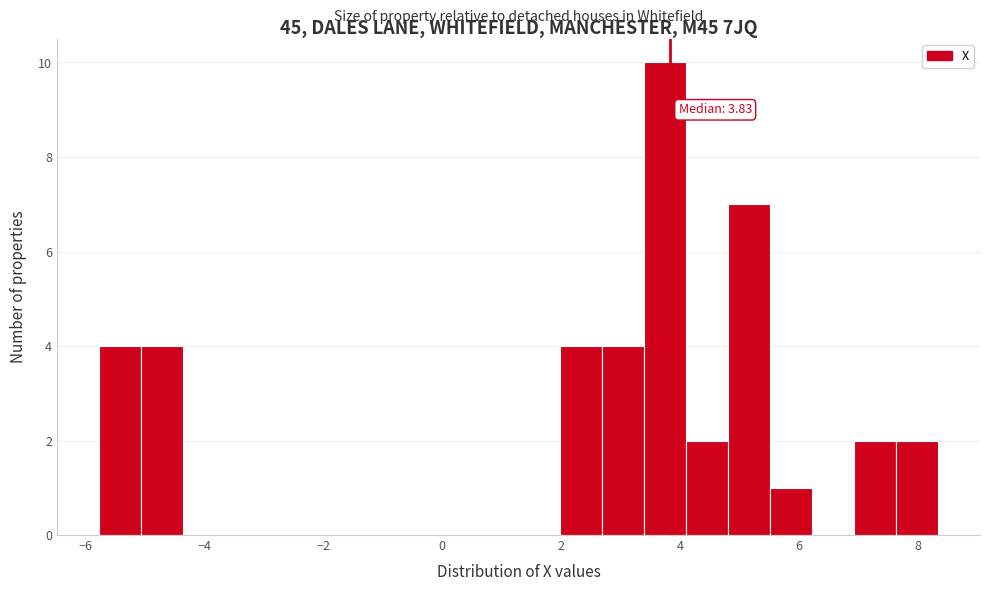

Read against the x-axis, roughly where is the centre of the tallest bar?

3.8